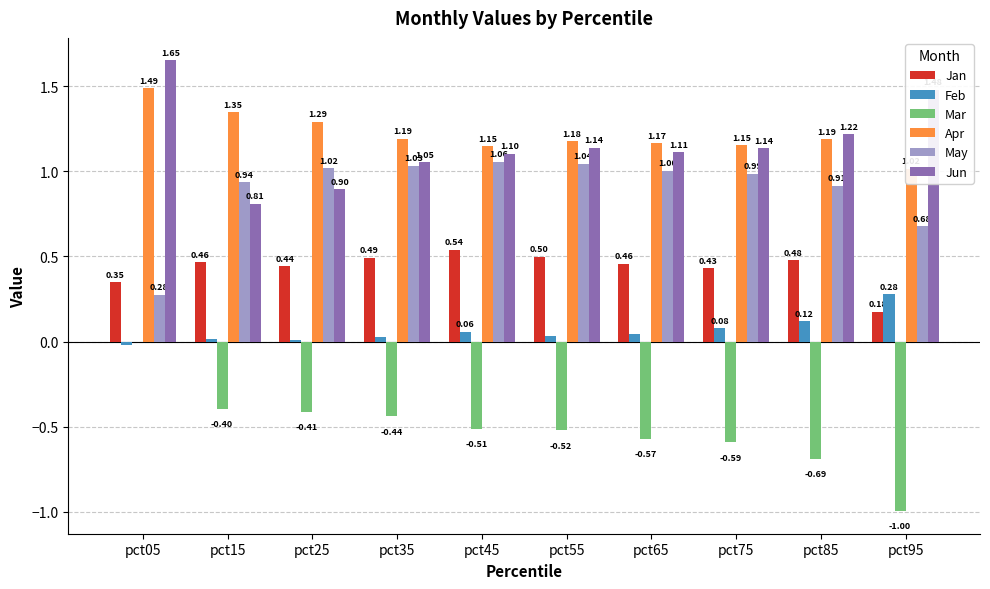

Which series has the widest spread of values?

Mar